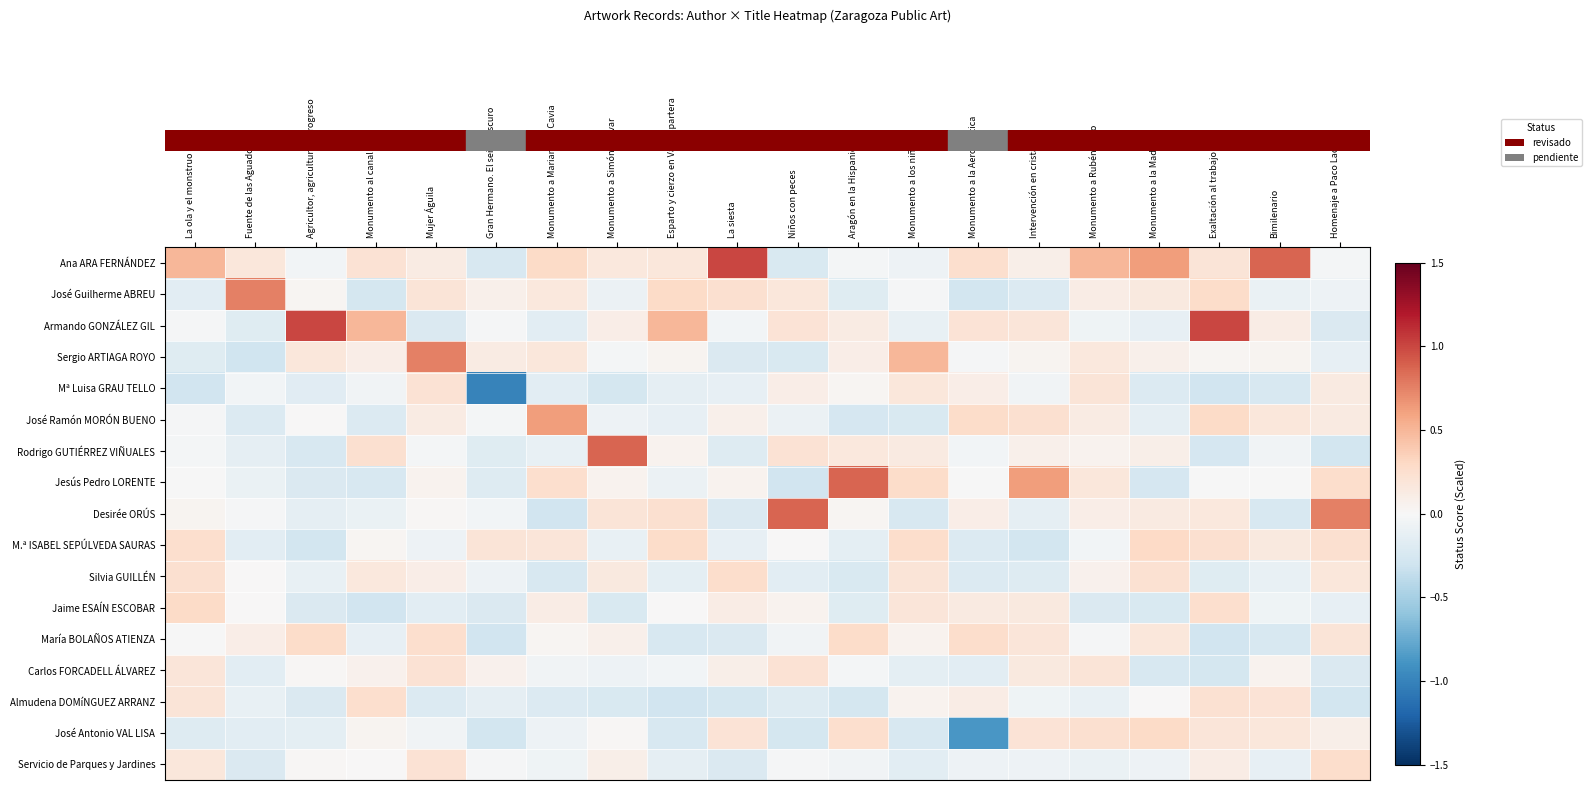

Which has a higher value, Intervención en cristales or La ola y el monstruo?

La ola y el monstruo